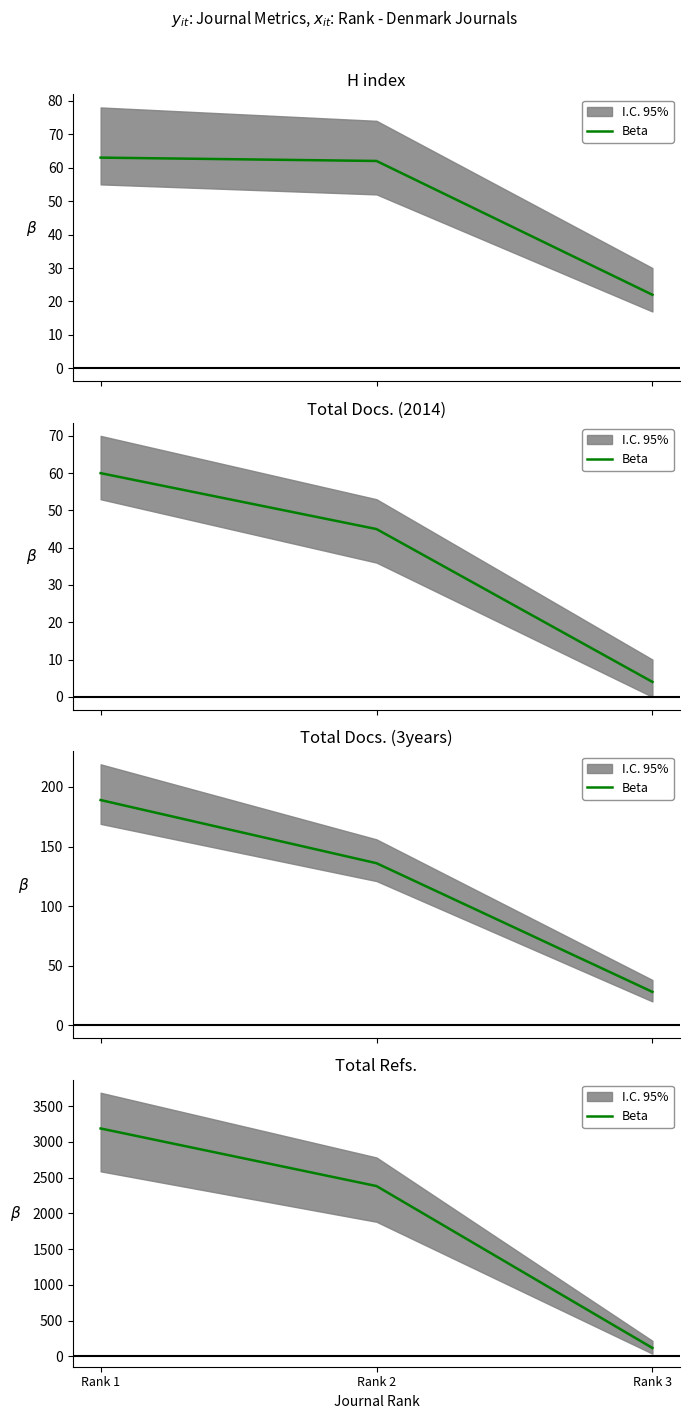

Where does the data first go above 2382?

Rank 1